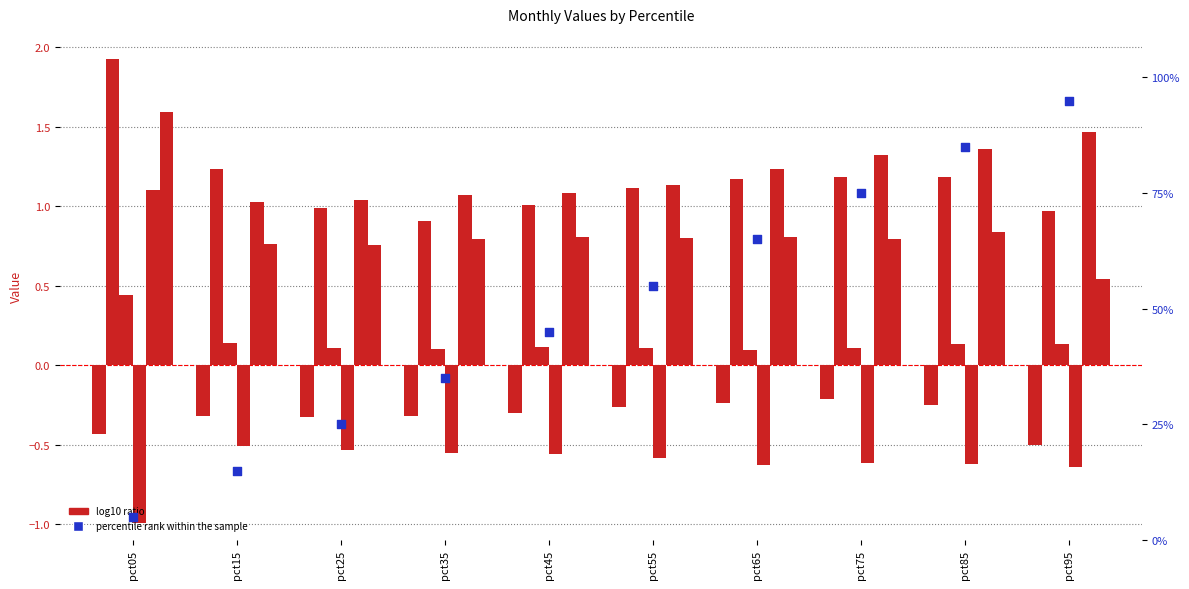

What is the total value across all series at pct25?

2.0